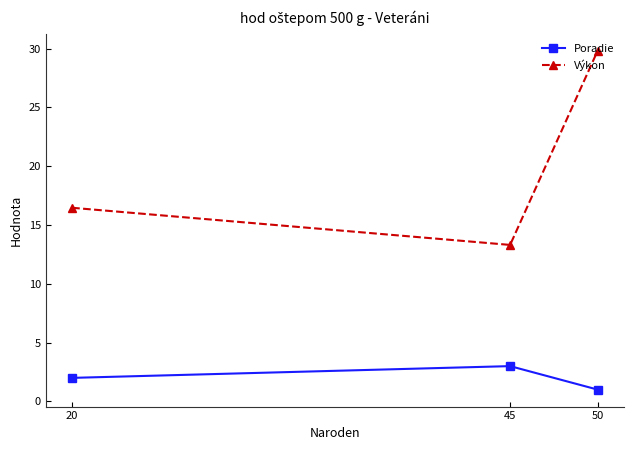

List the series in order of their overall mean, highest first.

Výkon, Poradie